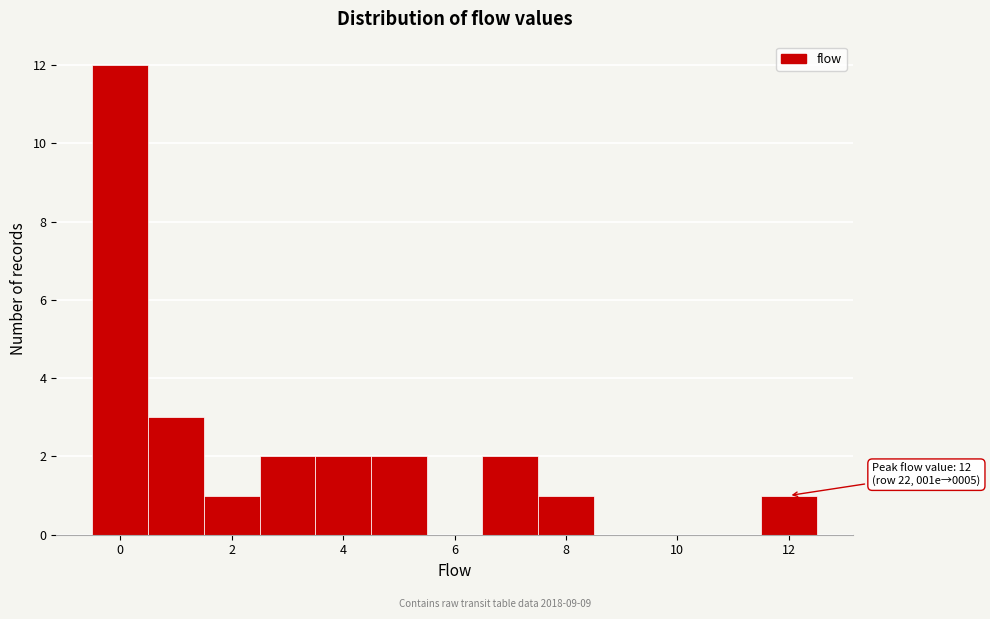

Which range on the x-axis has the tallest bar?

-0.5 to 0.5